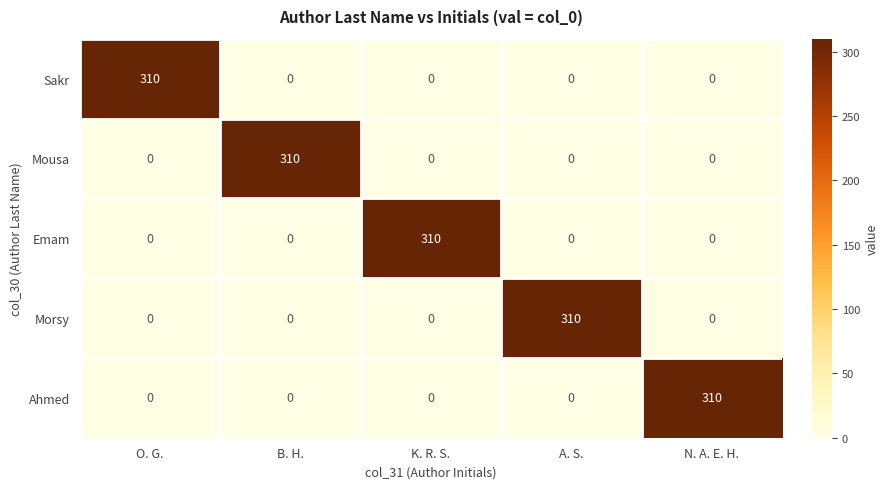

Reading left to right, what are all the values shown in this chart?

Sakr: 310	0	0	0	0
Mousa: 0	310	0	0	0
Emam: 0	0	310	0	0
Morsy: 0	0	0	310	0
Ahmed: 0	0	0	0	310